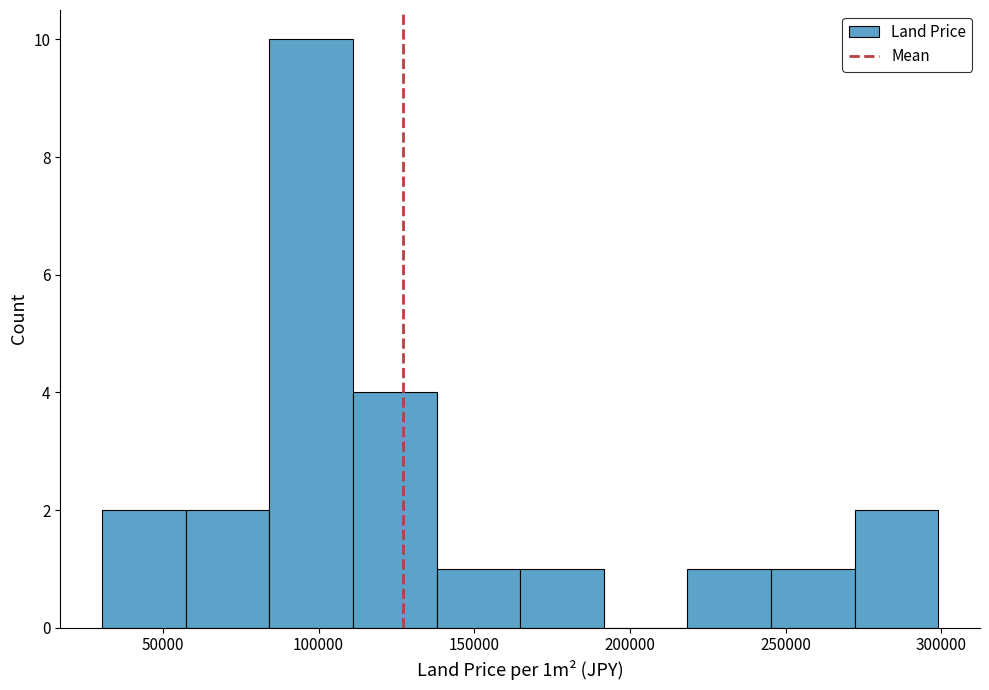

Which range on the x-axis has the tallest bar?

85000 to 110000